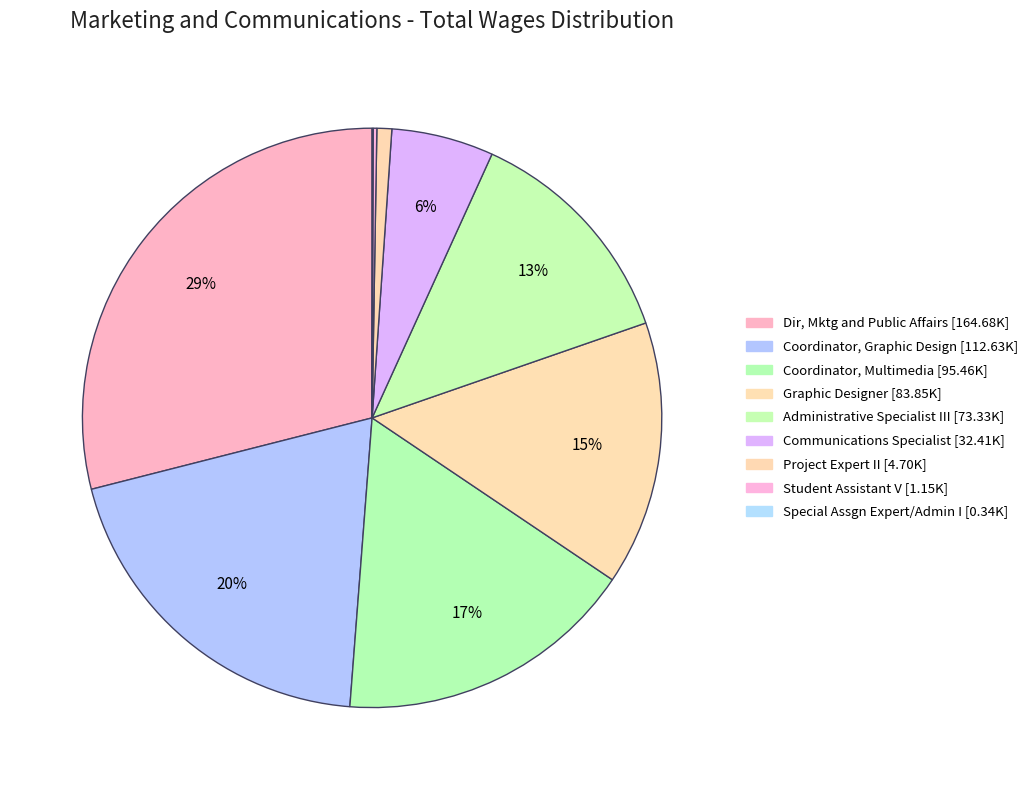

Which has a higher value, Project Expert II or Coordinator, Graphic Design?

Coordinator, Graphic Design